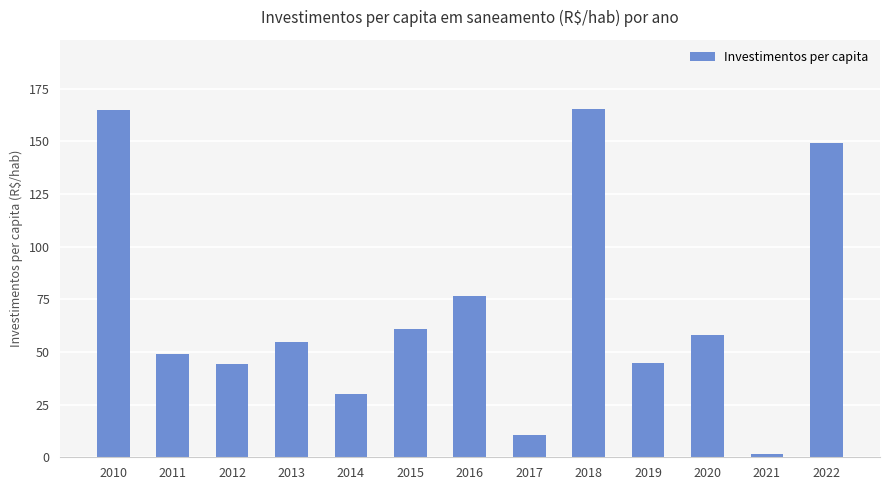

What is the change in value from 2021 to 2022?

+147.8